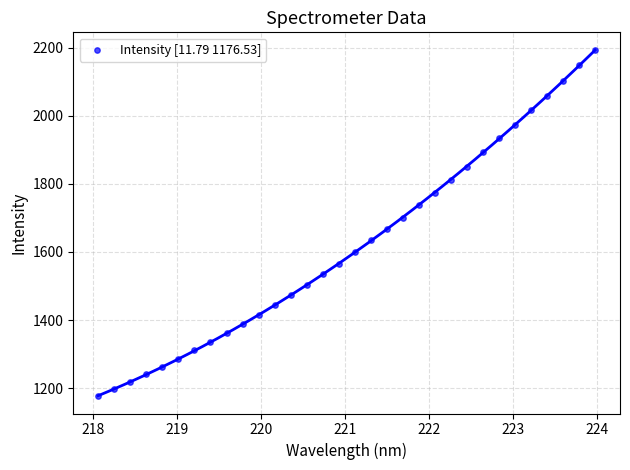

What is the range of X values (max minus min)?

5.9